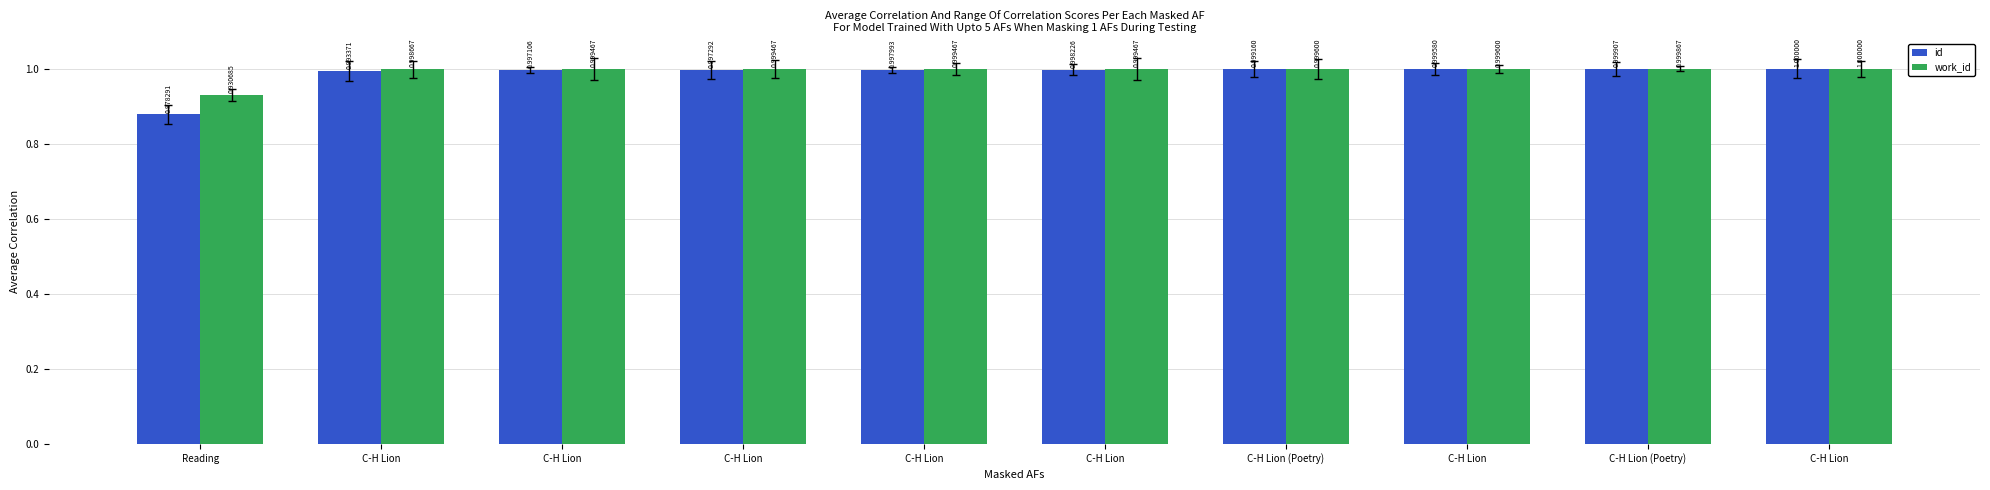

Count the number of categories in the chart.

10